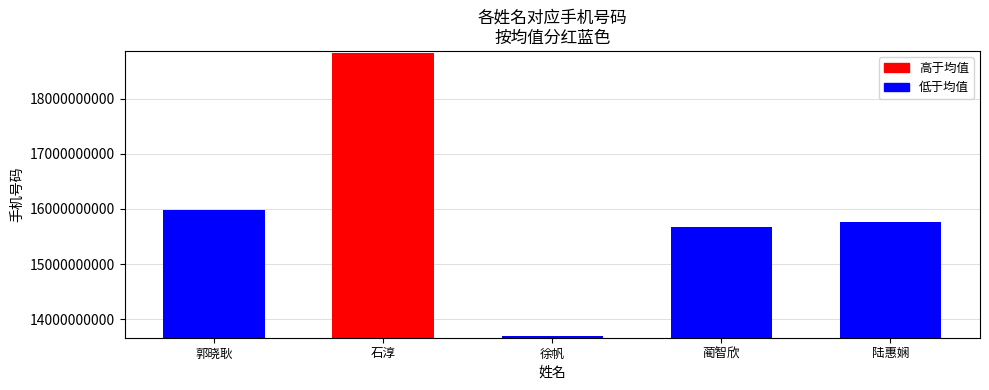

What is the difference between the maximum and minimum values?

5133050508